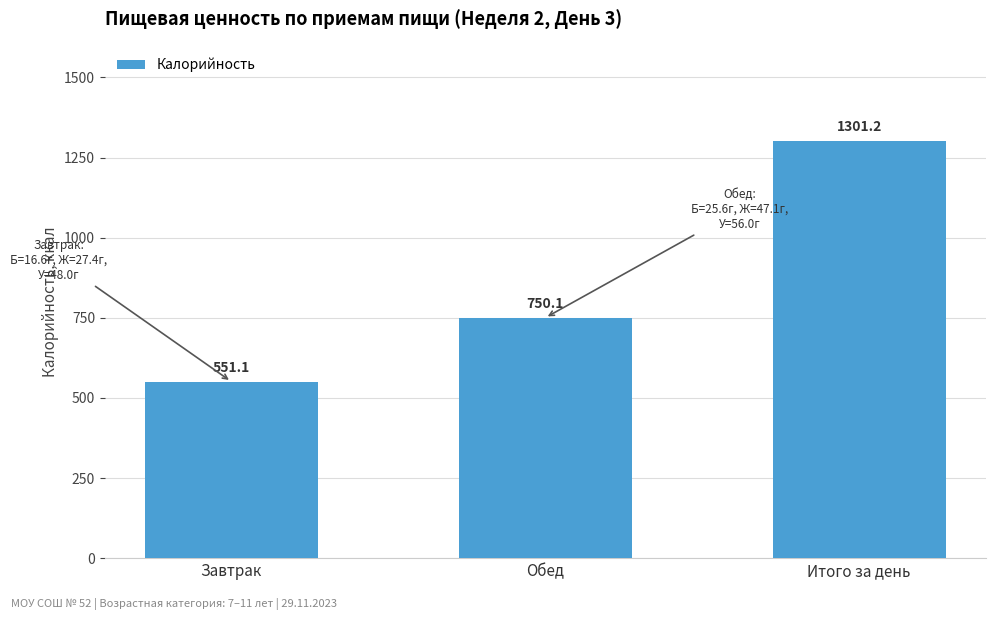

Reading left to right, what are all the values shown in this chart?

551.1	750.1	1301.2